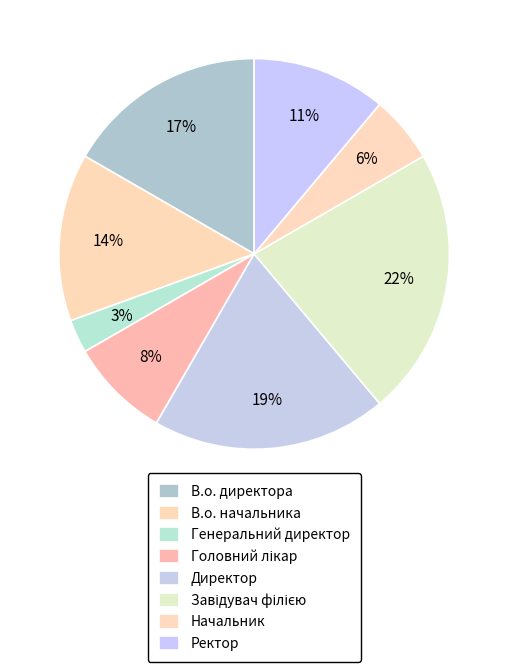

Is there a majority slice in this chart?

No